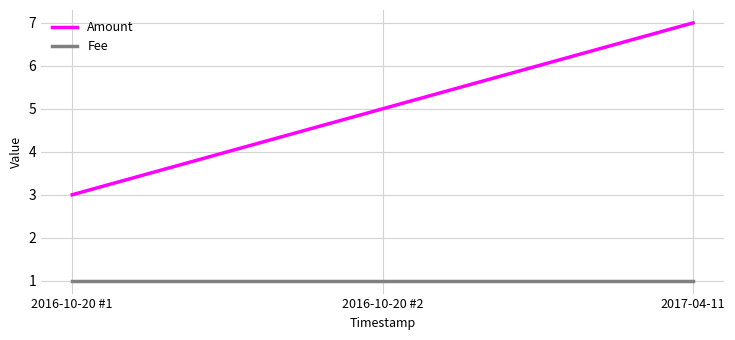

What is the average value of the Fee series?

1